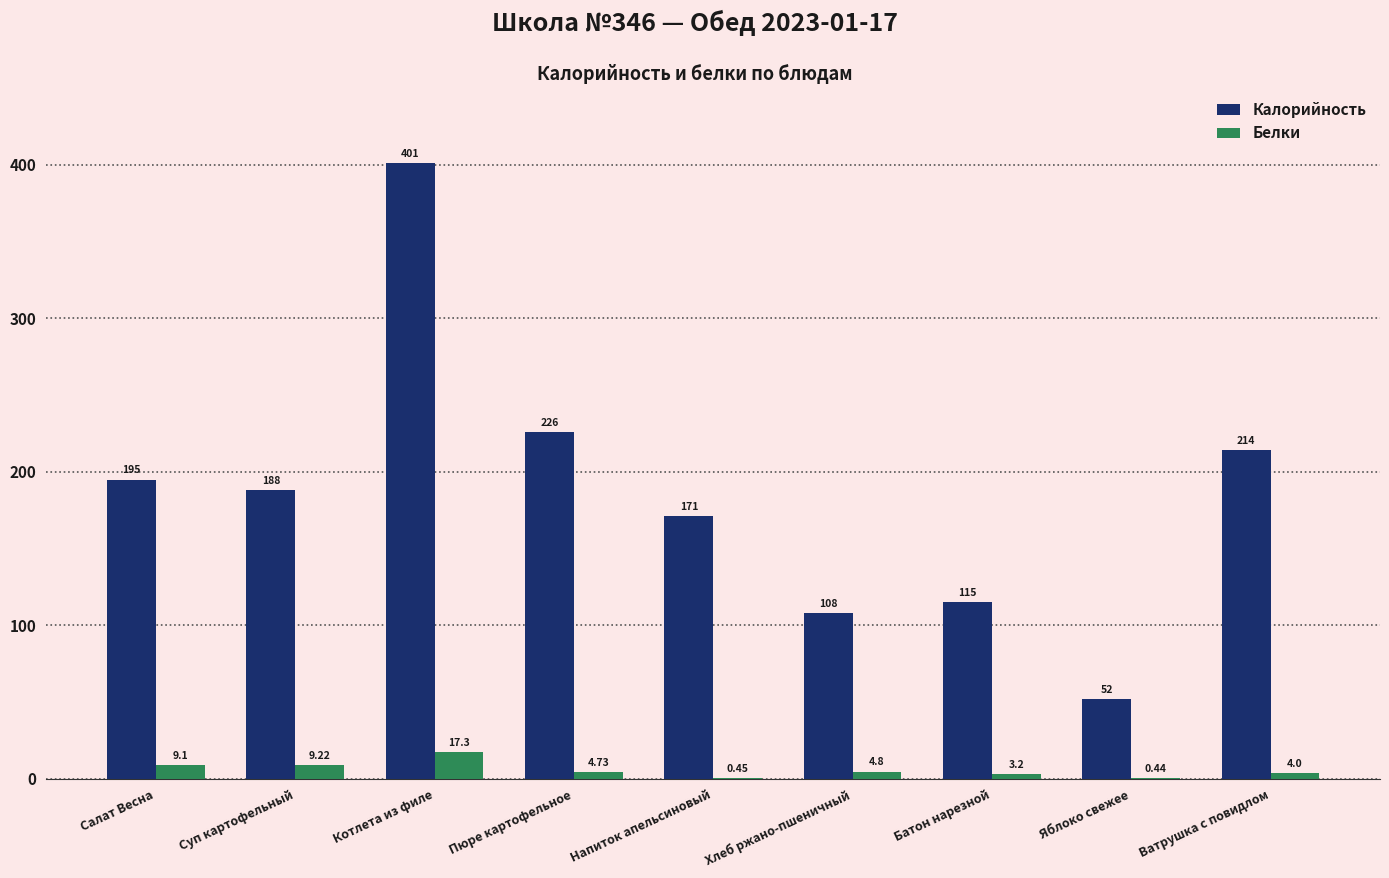

How many groups of bars are there?

9